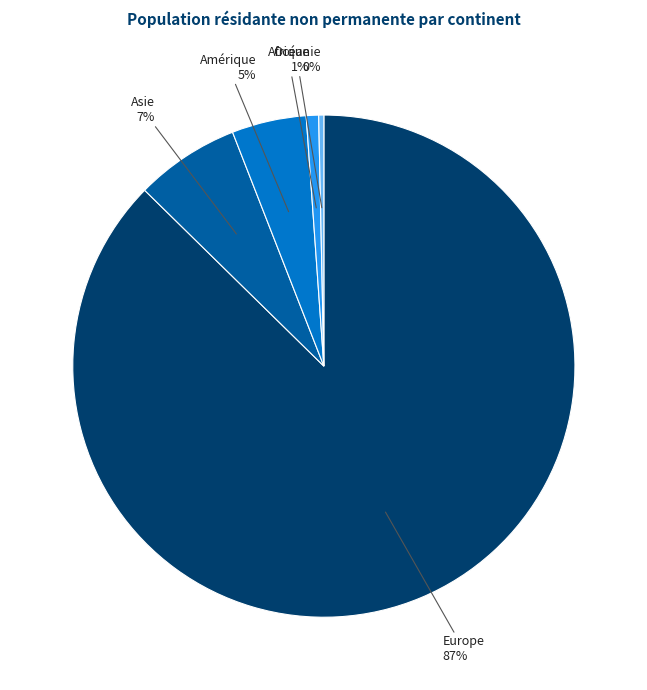

Which slice is the largest?

Europe